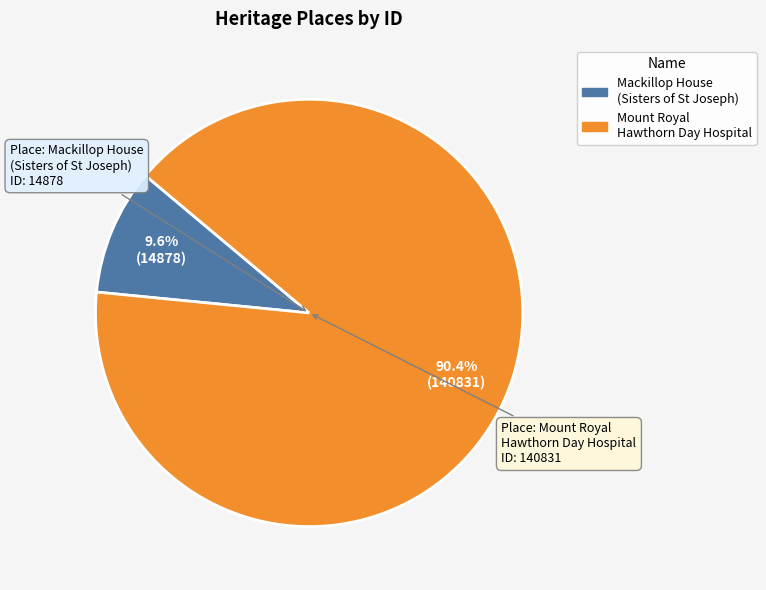

Between Mackillop House (Sisters of St Joseph) and Mount Royal Hawthorn Day Hospital, which is larger?

Mount Royal Hawthorn Day Hospital